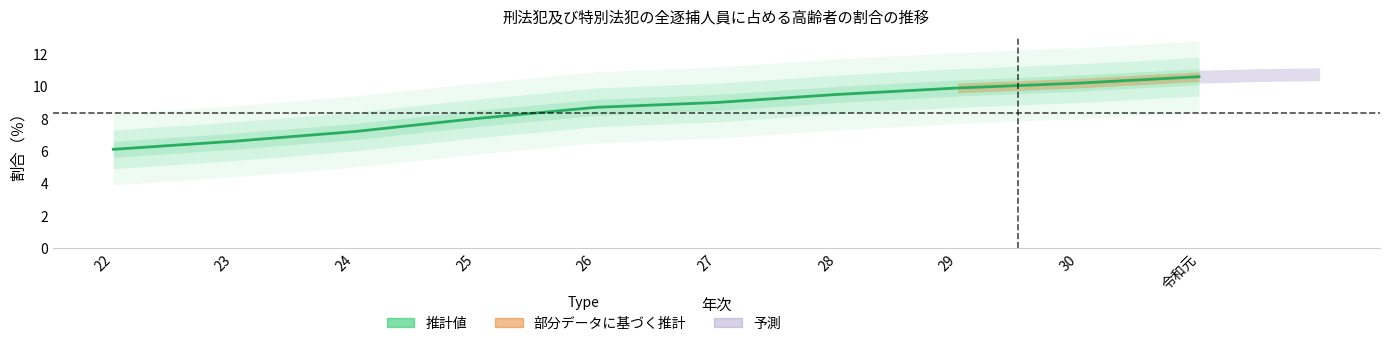

Approximately how many times larger is the value at 24 compared to 23?

1.1